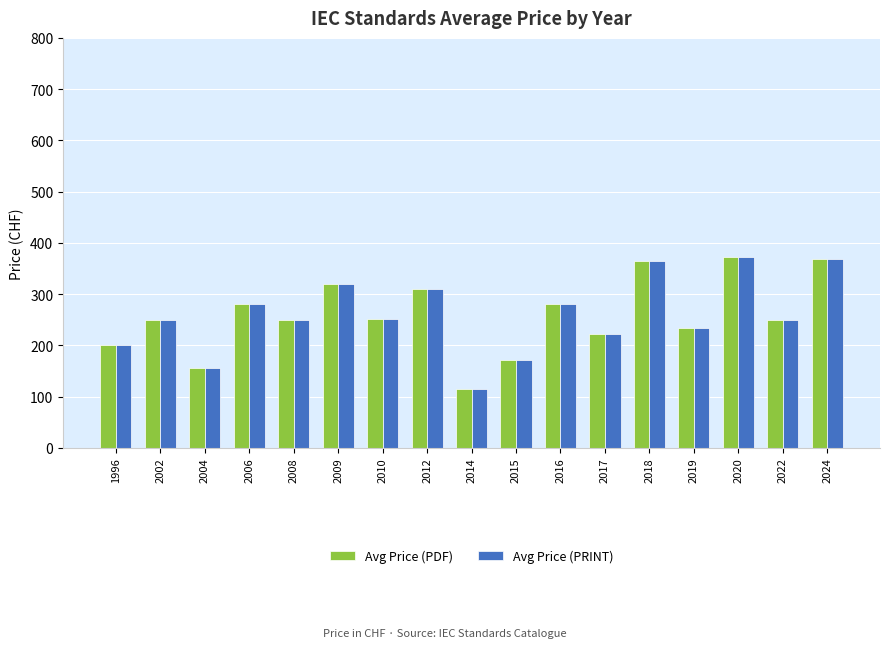

What is the approximate value of Avg Price (PRINT) at 2010?

251.0